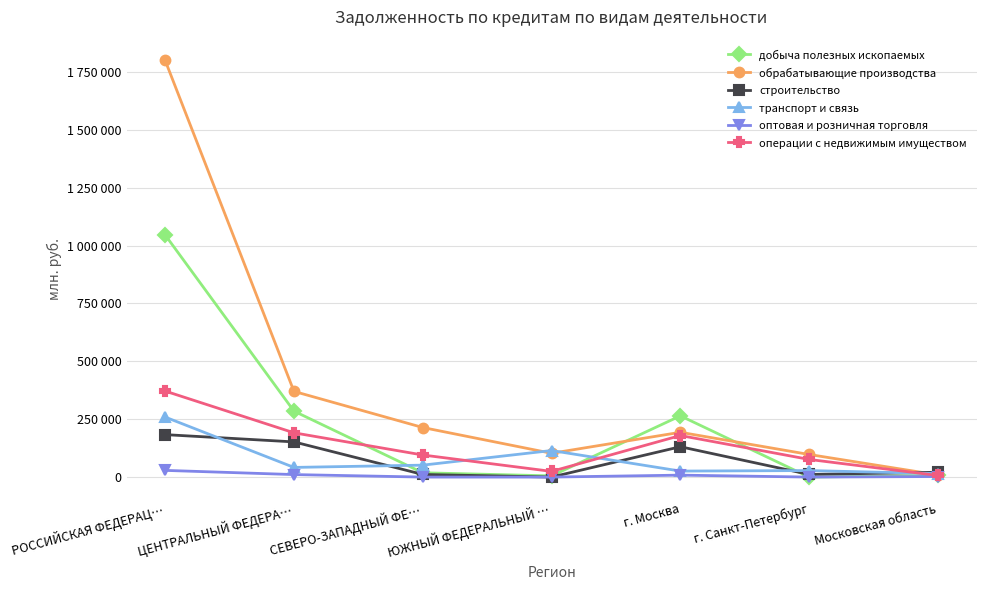

Between РОССИЙСКАЯ ФЕДЕРАЦ… and СЕВЕРО-ЗАПАДНЫЙ ФЕ…, which series saw the biggest shift?

обрабатывающие производства